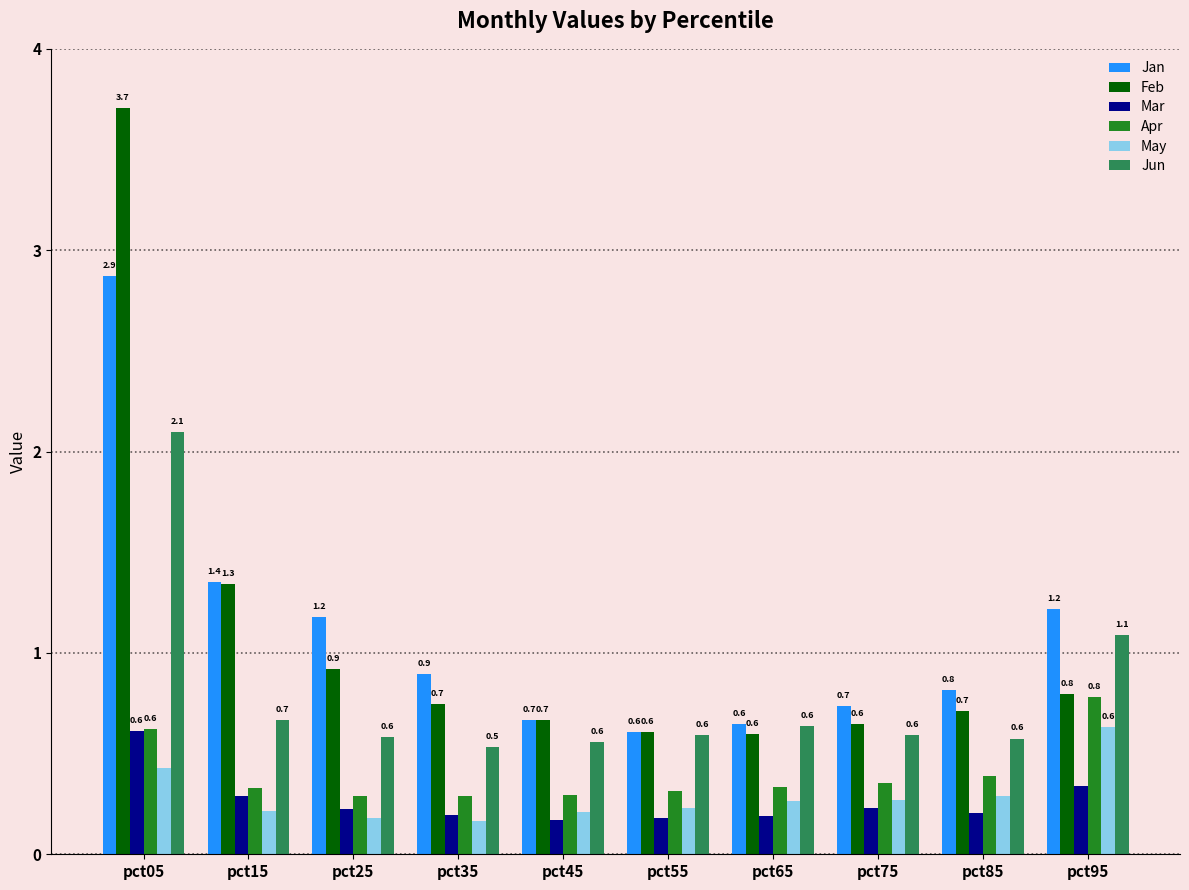

Between pct65 and pct85, which series saw the biggest shift?

Jan